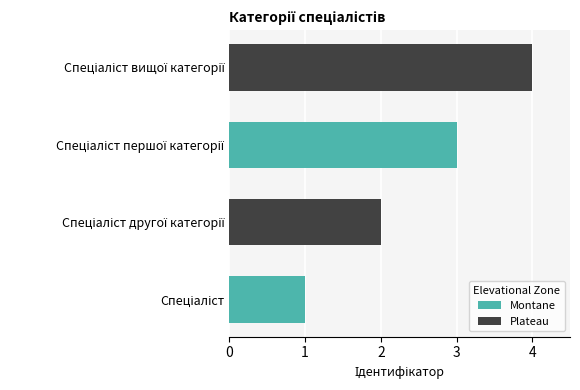

What is the difference between the maximum and minimum values?

3